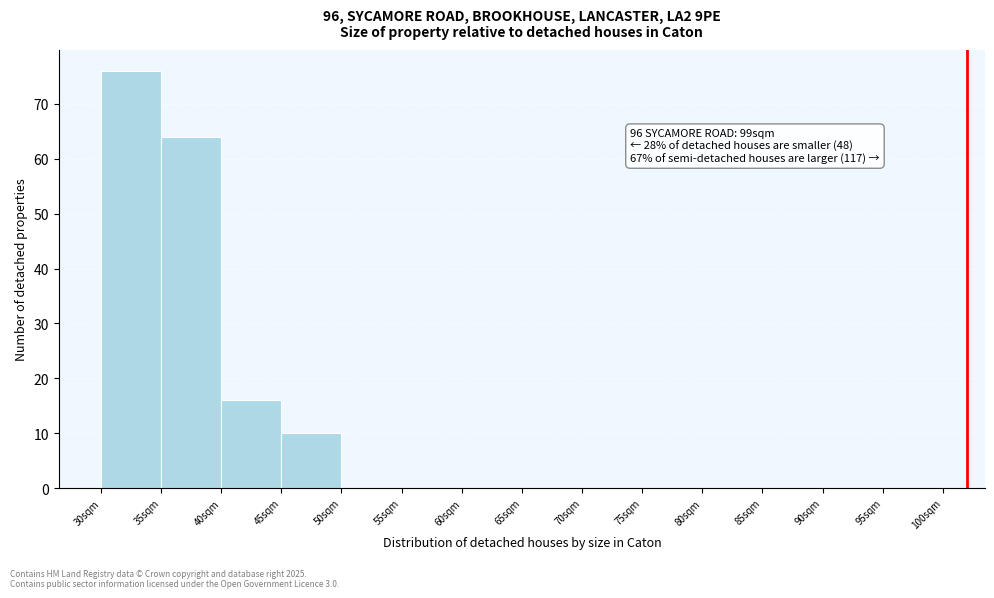

Reading left to right, what are all the values shown in this chart?

30sqm=76	35sqm=64	40sqm=16	45sqm=10	50sqm=0	55sqm=0	60sqm=0	65sqm=0	70sqm=0	75sqm=0	80sqm=0	85sqm=0	90sqm=0	95sqm=0